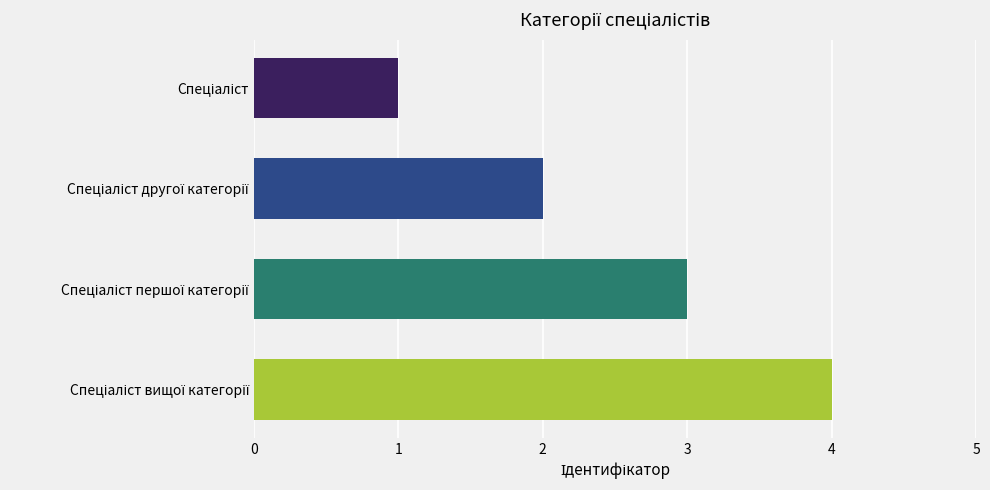

What is the greatest value displayed?

4